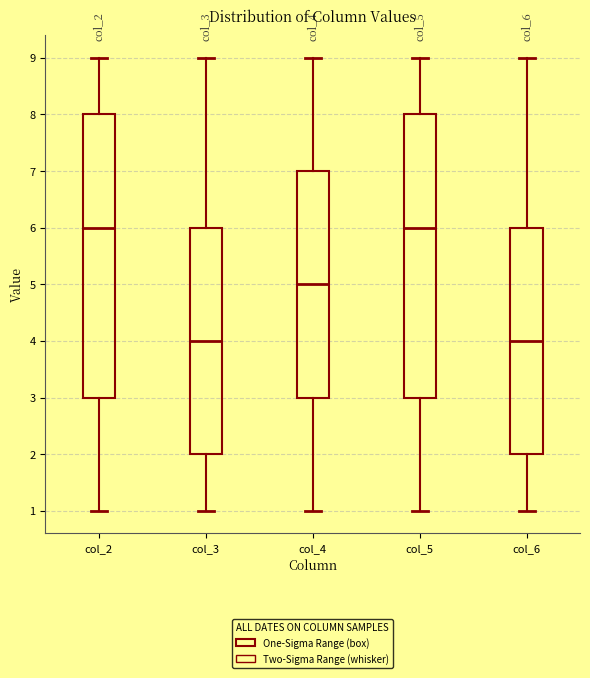

Reading left to right, transcribe this box plot: for each box, give where its median line is, the range the box spans, and where its two whiskers end, as read against the y-axis. The values are not printed on the chart, so give them approximately, as read against the axis.

col_2: median 6, box 3 to 8, whiskers 1 to 9
col_3: median 4, box 2 to 6, whiskers 1 to 9
col_4: median 5, box 3 to 7, whiskers 1 to 9
col_5: median 6, box 3 to 8, whiskers 1 to 9
col_6: median 4, box 2 to 6, whiskers 1 to 9